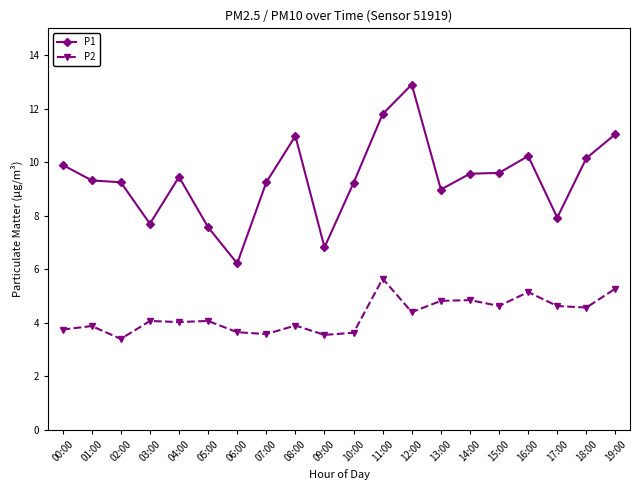

True or false: P2 has a value of 4.8 at 13:00.

True